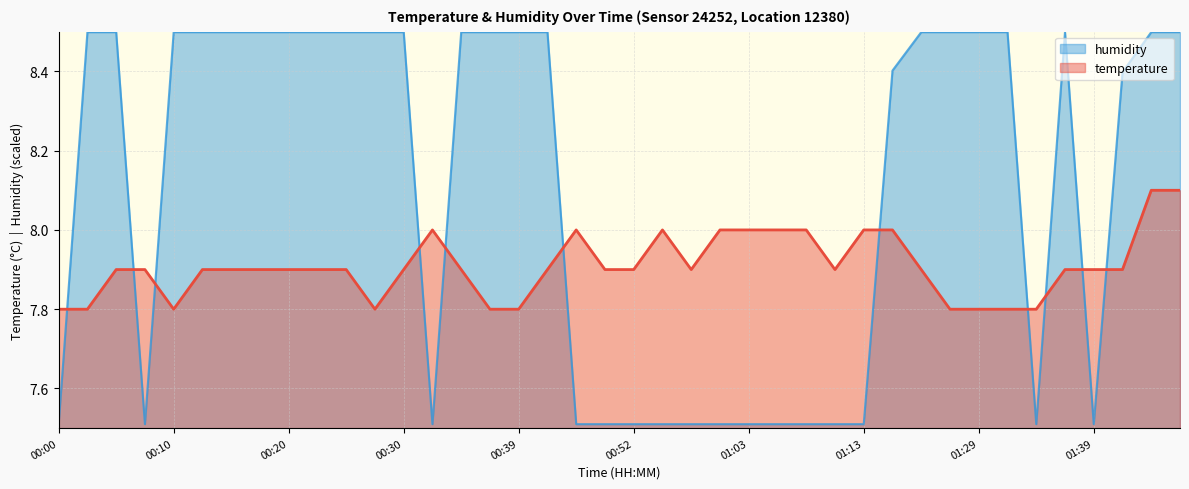

Reading left to right, extract all data points from this chart.

temperature: 7.8	7.8	7.9	7.9	7.8	7.9	7.9	7.9	7.9	7.9	7.9	7.8	7.9	8.0	7.9	7.8	7.8	7.9	8.0	7.9	7.9	8.0	7.9	8.0	8.0	8.0	8.0	7.9	8.0	8.0	7.9	7.8	7.8	7.8	7.8	7.9	7.9	7.9	8.1	8.1
humidity: 7.5	8.5	8.5	7.5	8.5	8.5	8.5	8.5	8.5	8.5	8.5	8.5	8.5	7.5	8.5	8.5	8.5	8.5	7.5	7.5	7.5	7.5	7.5	7.5	7.5	7.5	7.5	7.5	7.5	8.4	8.5	8.5	8.5	8.5	7.5	8.5	7.5	8.4	8.5	8.5